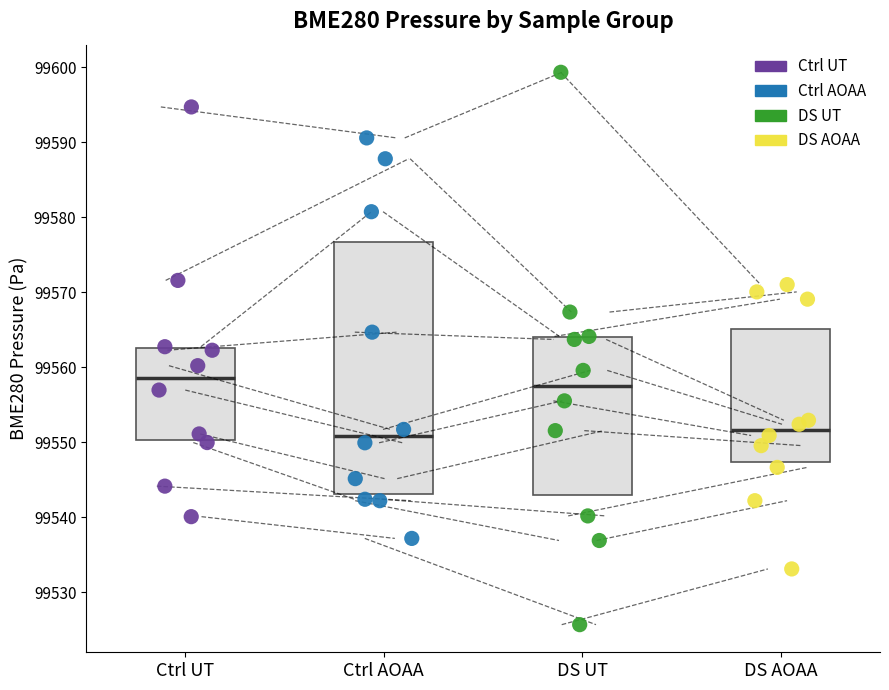

Which series has the widest spread of Y values?

DS UT